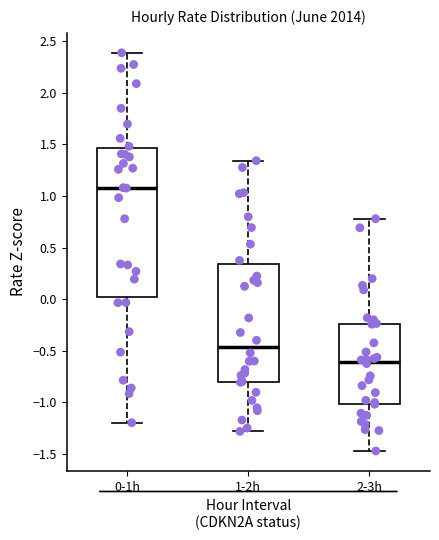

Comparing the boxes themselves (not the whiskers), which one is the tallest?

0-1h